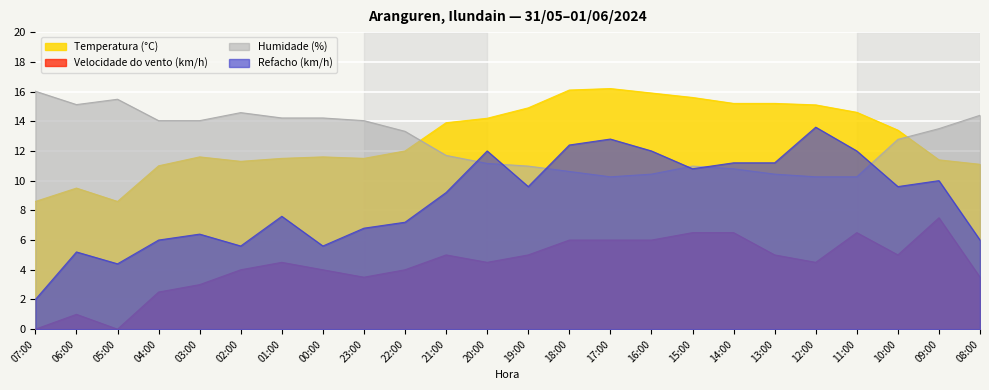

What is the average value of the Refacho (km/h) series?

8.7